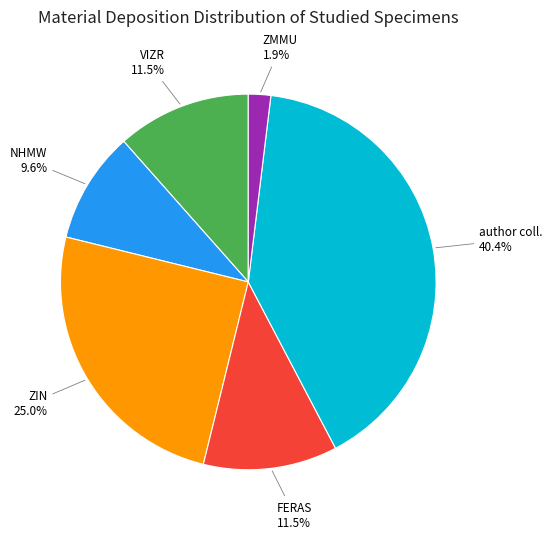

What is the smallest slice in the pie chart?

ZMMU